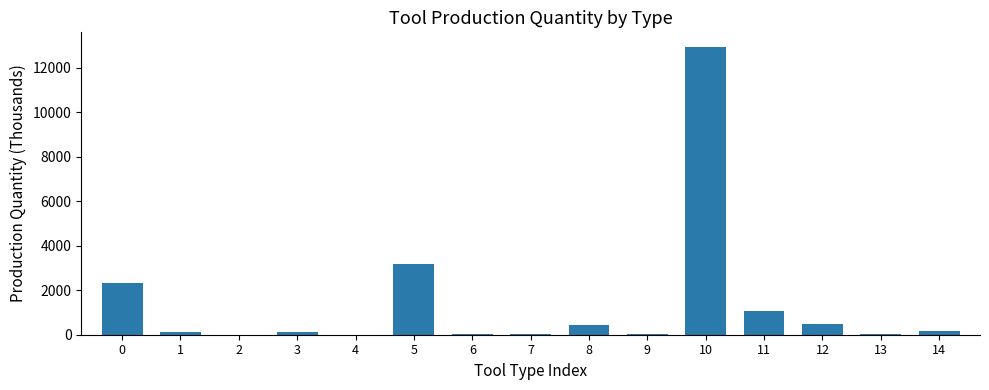

What is the sum of all values?

21006.9